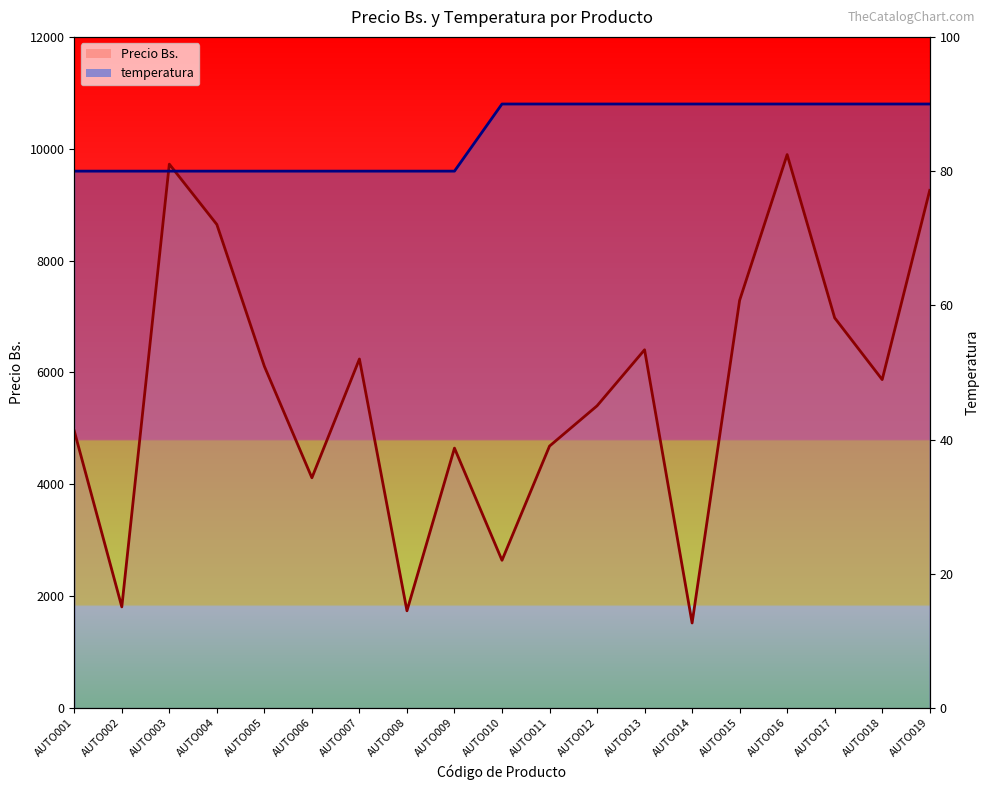

At AUTO007, list the series in order from largest to smallest.

temperatura, Precio Bs.